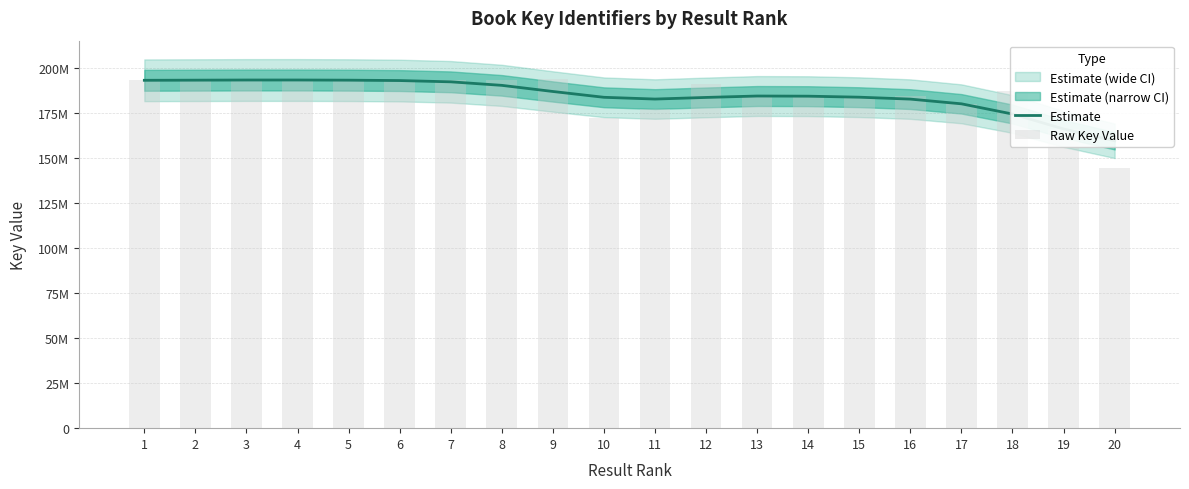

Rank the series by their maximum value, from highest to lowest.

Raw Key Value, Estimate